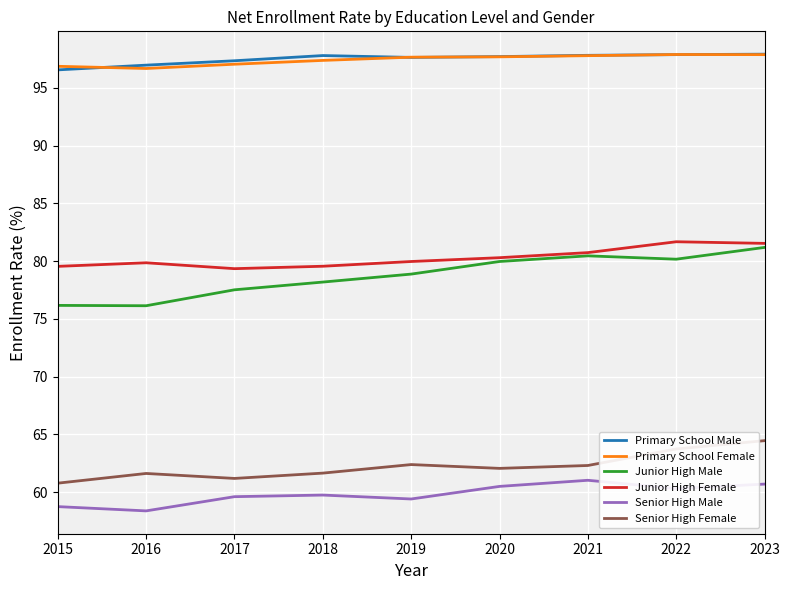

What is the minimum value shown in the chart?

58.4